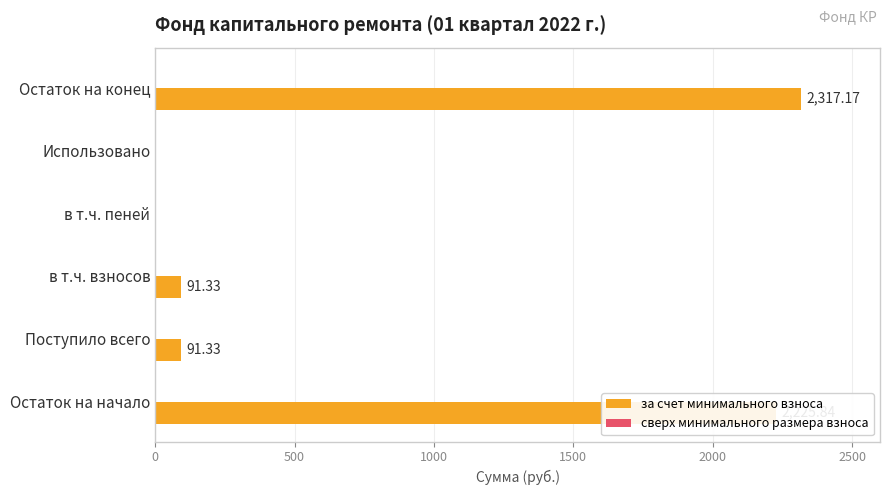

Which has a higher value, в т.ч. пеней or Остаток на конец?

Остаток на конец